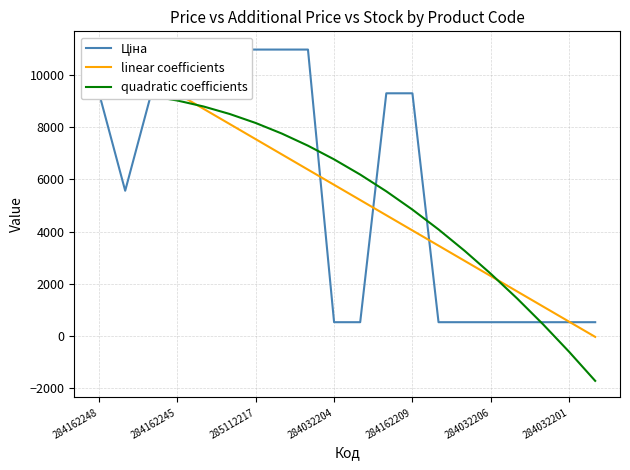

What is the difference between the highest and lowest values at 14?

2732.3